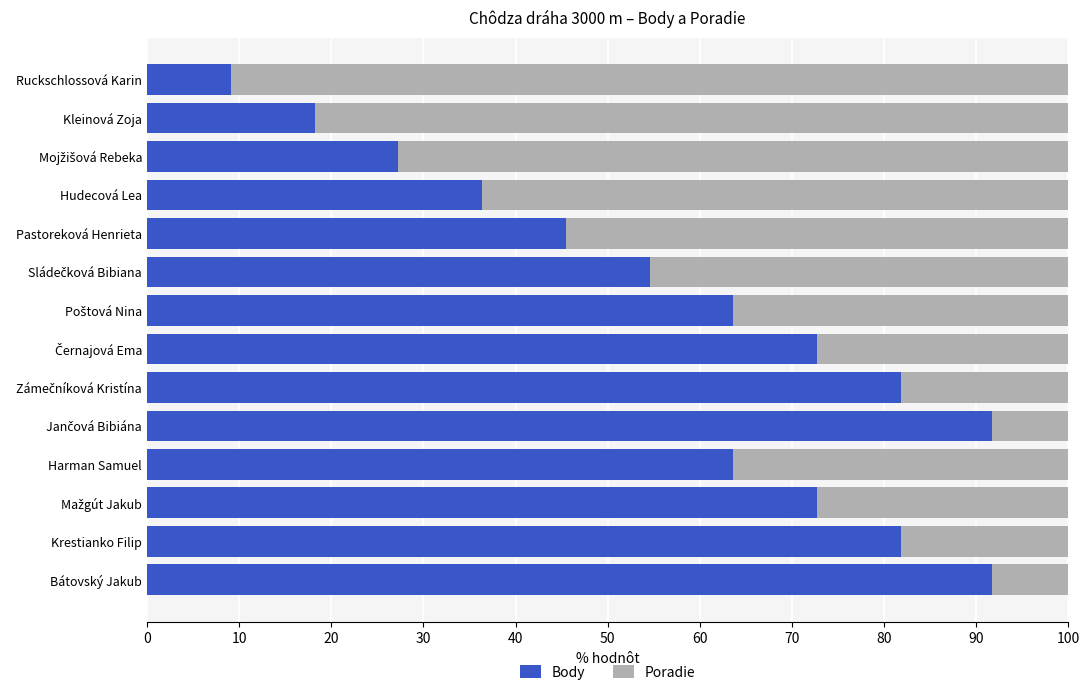

What is the minimum value for Body?

9.1